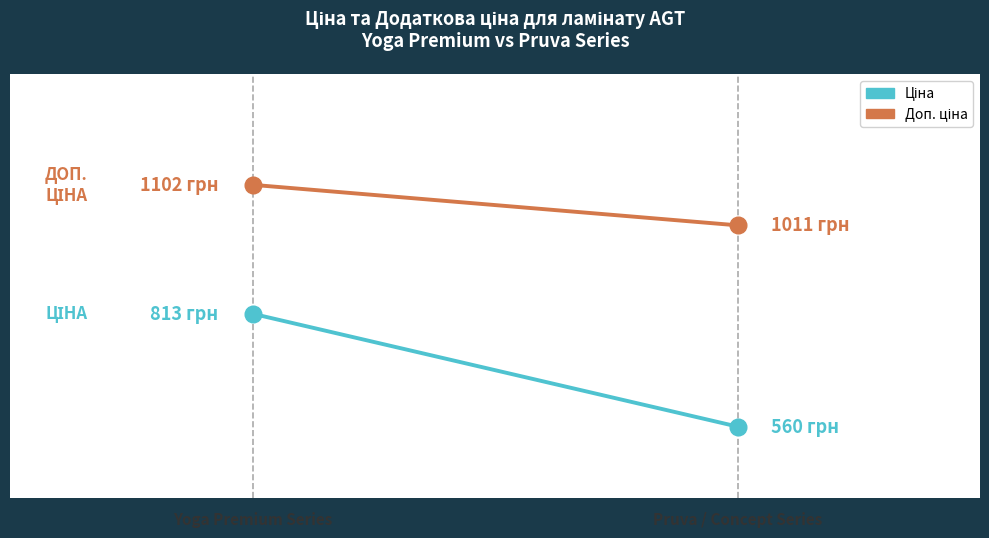

Rank the series by their maximum value, from lowest to highest.

Ціна, Доп. ціна